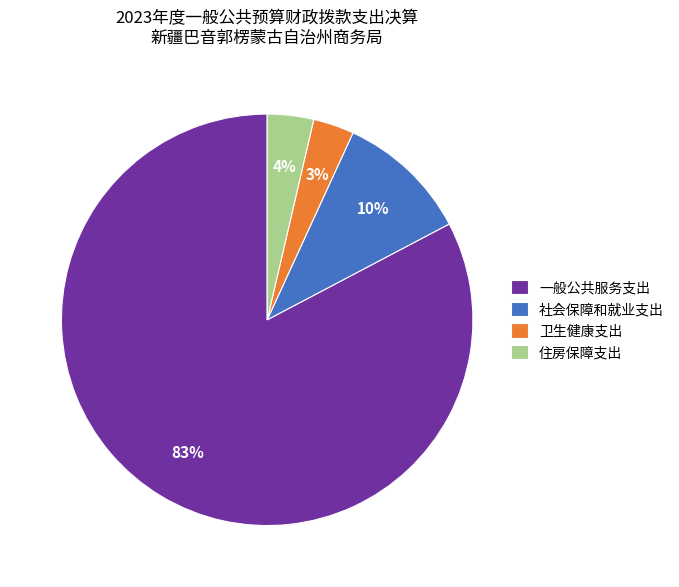

Between 社会保障和就业支出 and 住房保障支出, which is larger?

社会保障和就业支出